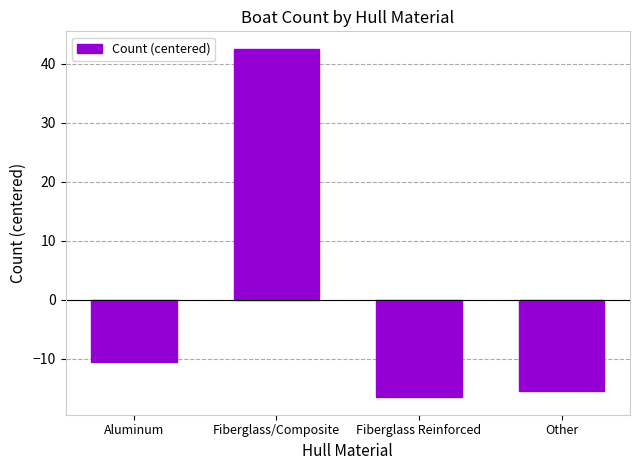

What is the change in value from Aluminum to Fiberglass/Composite?

+53.0